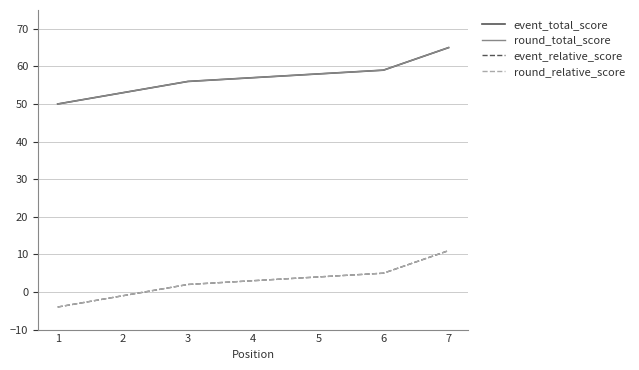

At which category is the sum across all series the highest?

7